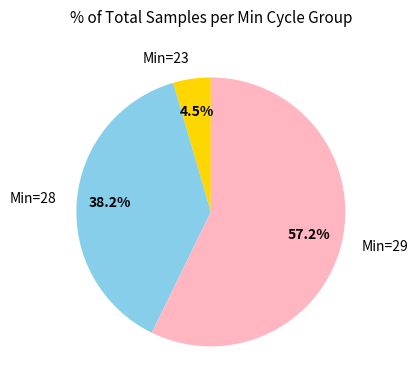

What is the total percentage of Min=29 and Min=23?

61.8%